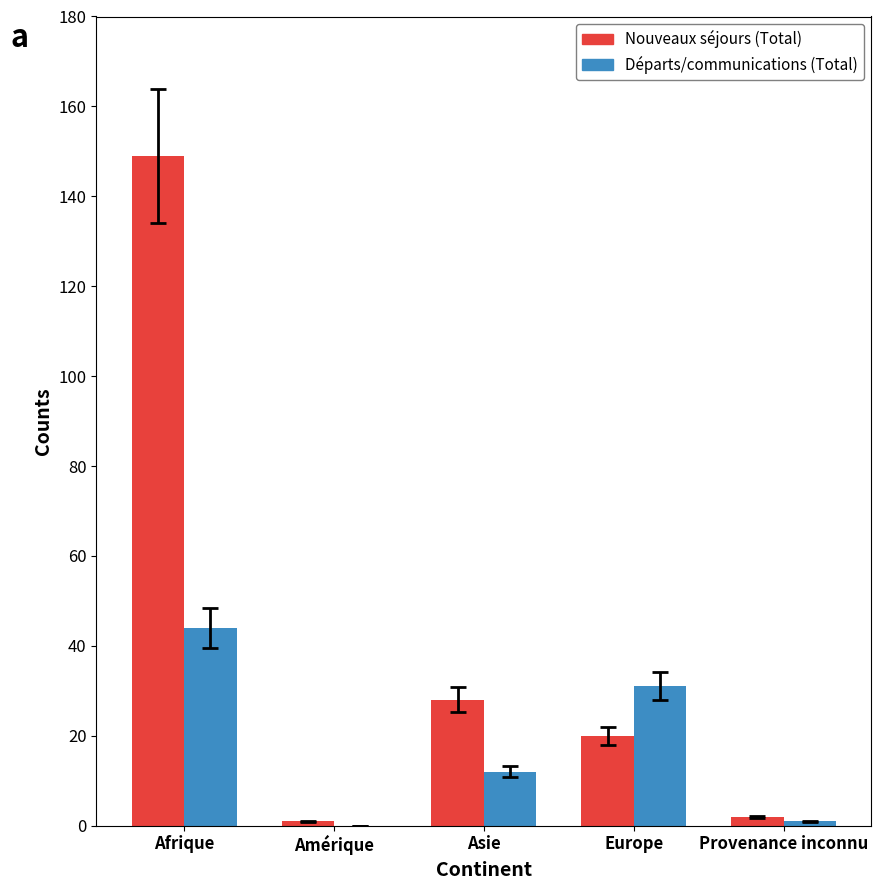

At which category does the chart reach its peak across all series?

Afrique